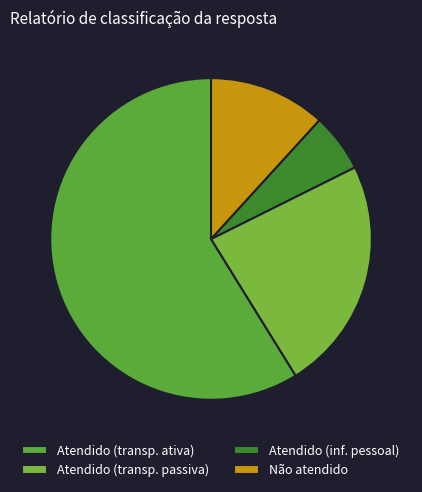

Count the number of slices in the pie.

4